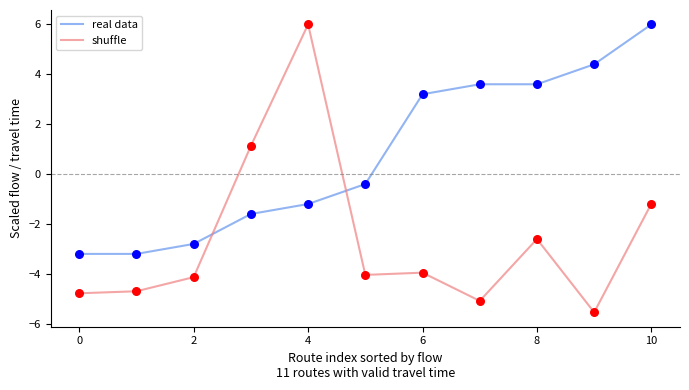

Which series has the largest range (max minus min)?

shuffle